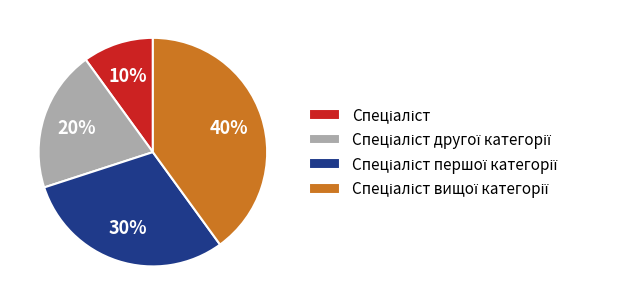

To the nearest percent, what is the average slice percentage?

25%